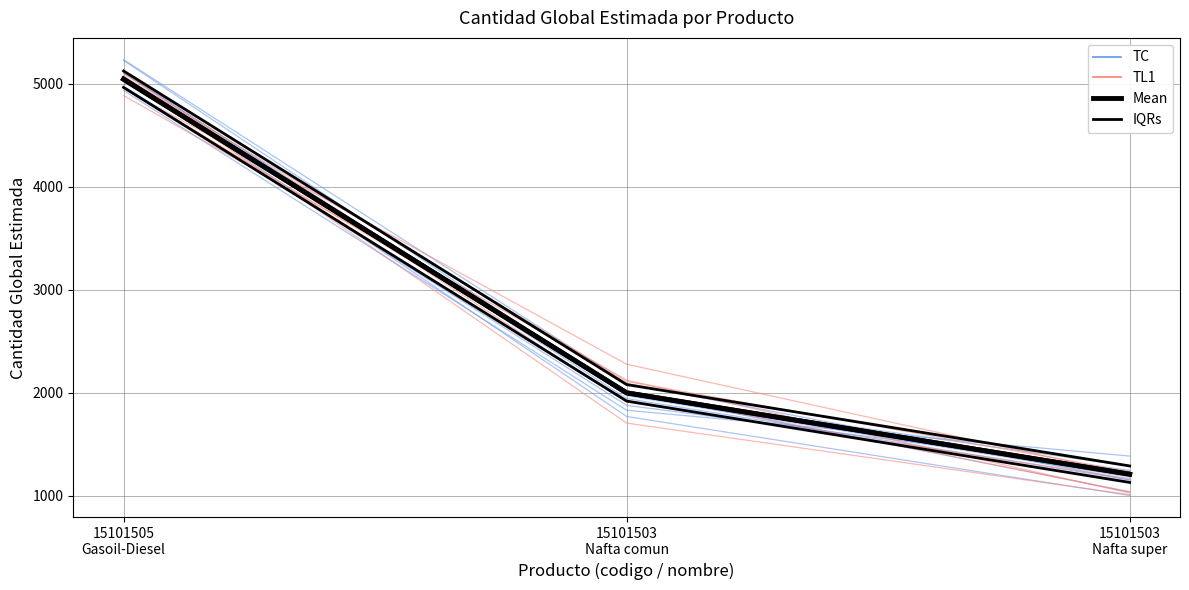

Between 15101503
Nafta comun and 15101503
Nafta super, which is larger?

15101503
Nafta comun